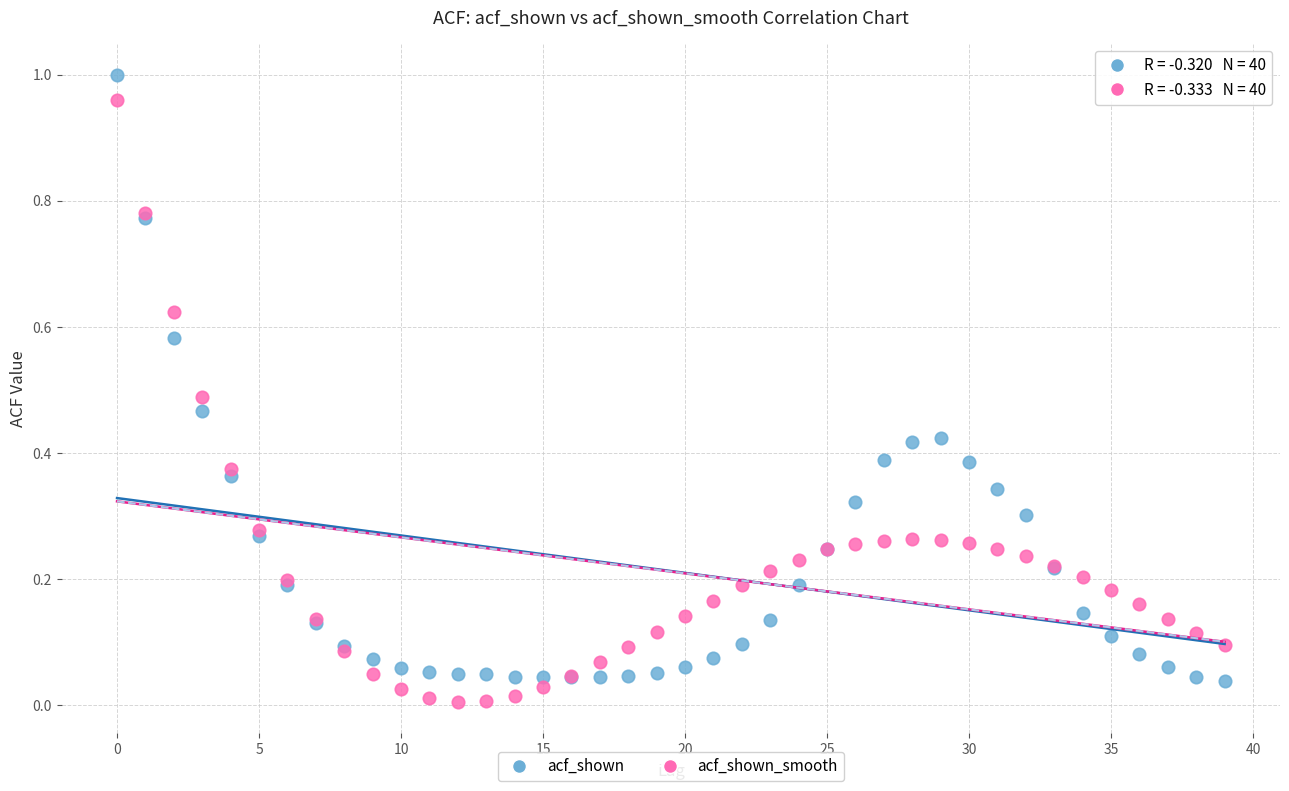

Which series has the largest Y range (max minus min)?

acf_shown